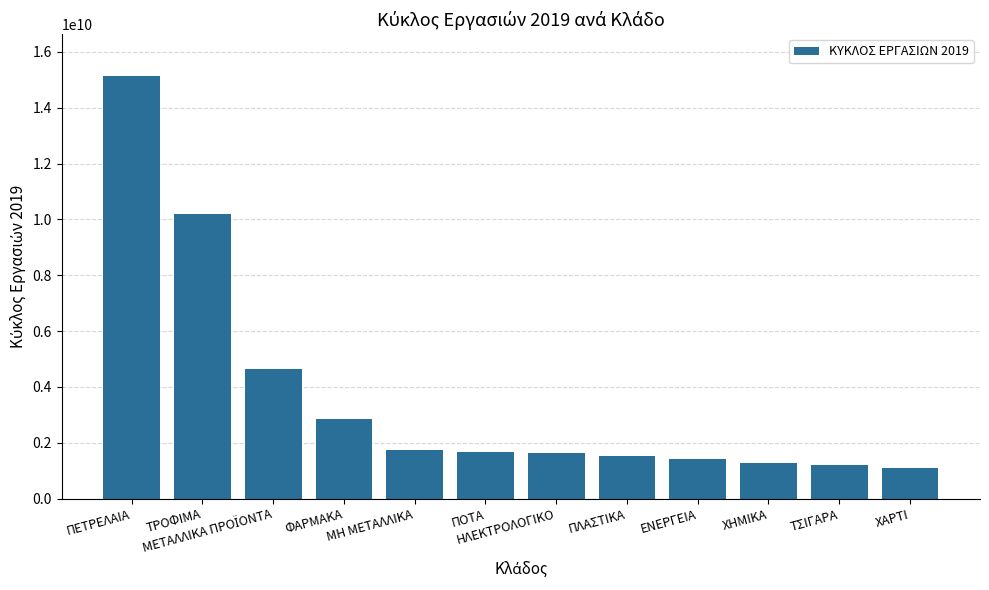

How many bars are there in total?

12